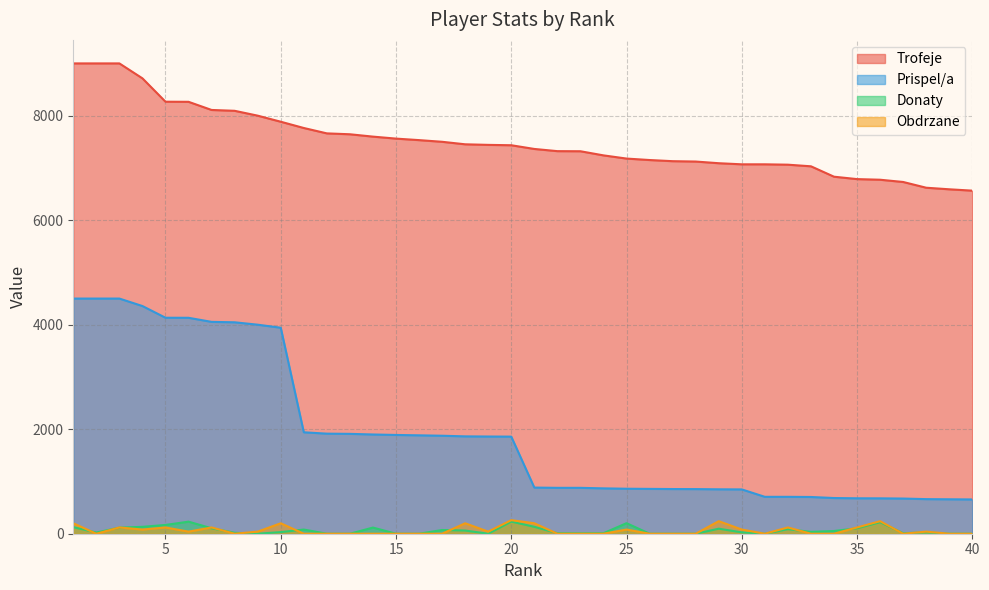

What are all the series names shown in the legend?

Trofeje, Prispel/a, Donaty, Obdrzane